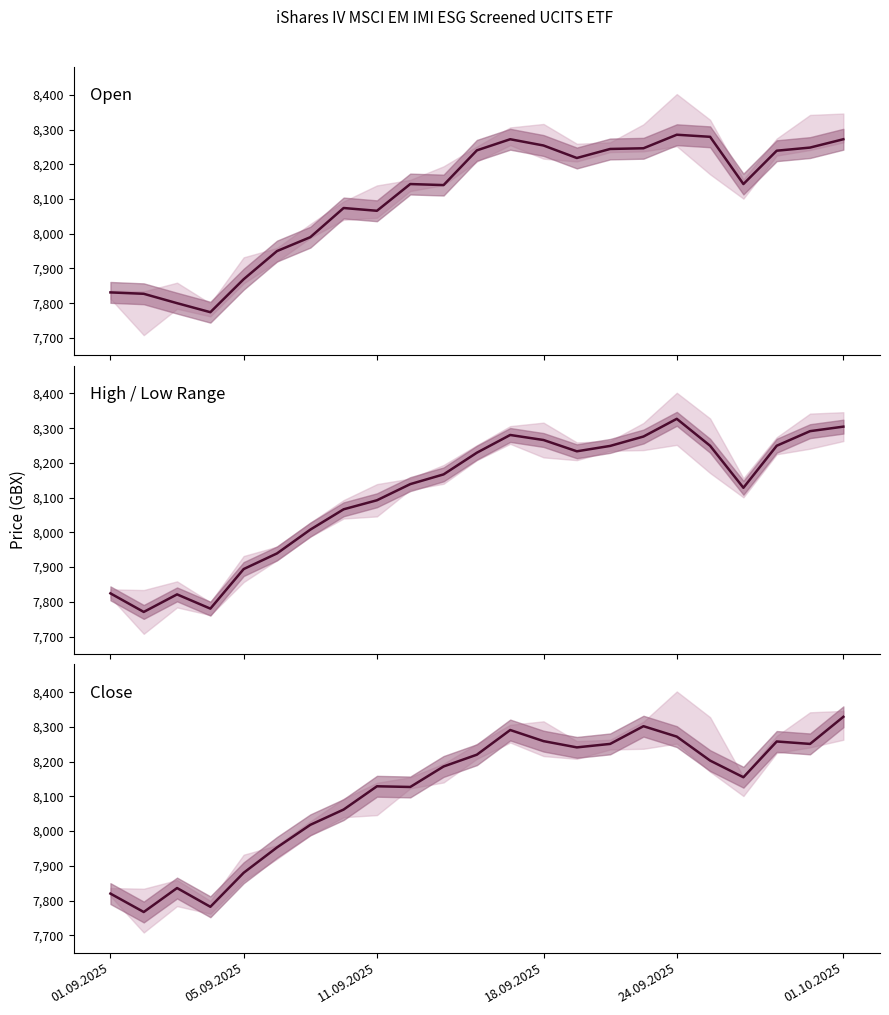

At which category is the sum across all series the highest?

01.10.2025